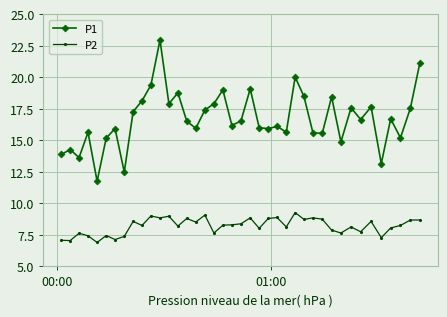

Which series has the largest total across all categories?

P1